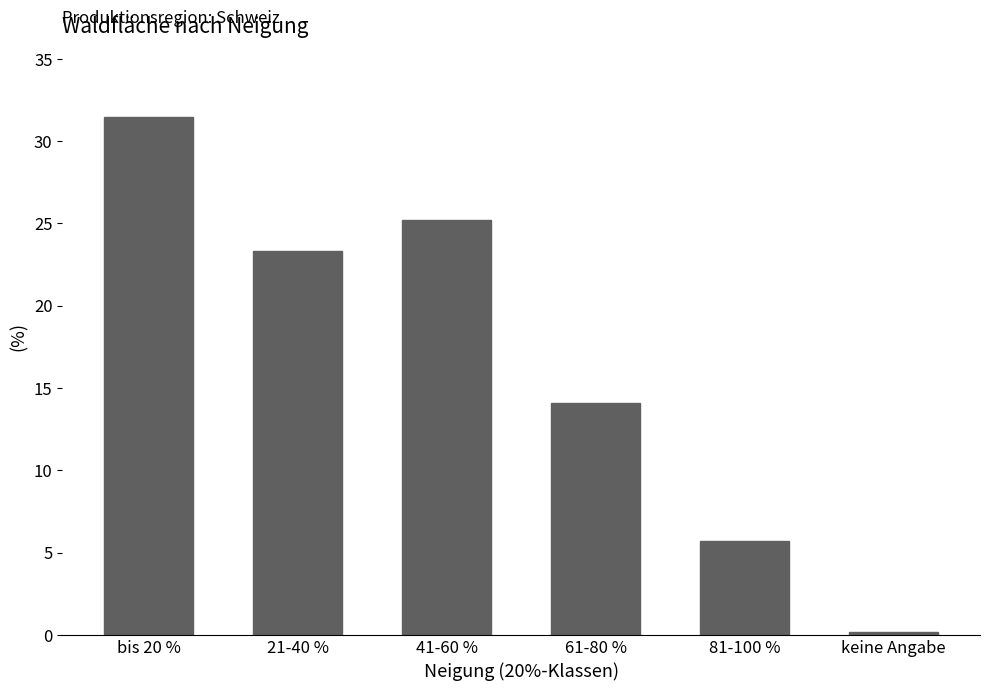

What is the label of the 3rd bar from the right?

61-80 %